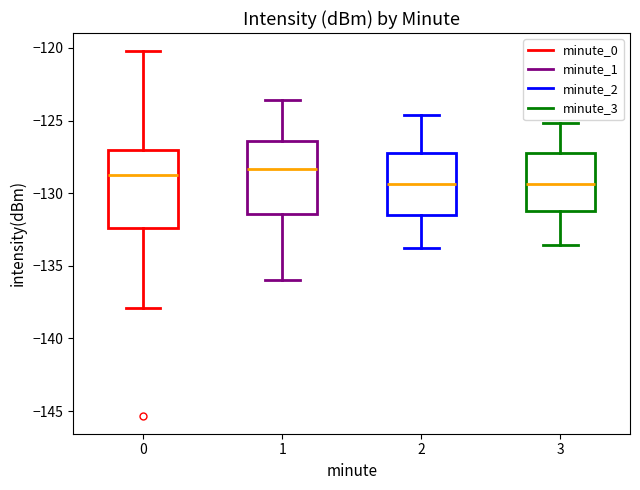

Reading left to right, read every box against the y-axis: the position of its median line, the range the box covers, and the ends of its whiskers. The values are not printed on the chart, so give them approximately, as read against the axis.

0: median -129.0, box -132.5 to -127.0, whiskers -138.0 to -120.0
1: median -128.5, box -131.5 to -126.5, whiskers -136.0 to -123.5
2: median -129.5, box -131.5 to -127.0, whiskers -134.0 to -124.5
3: median -129.5, box -131.0 to -127.0, whiskers -133.5 to -125.0